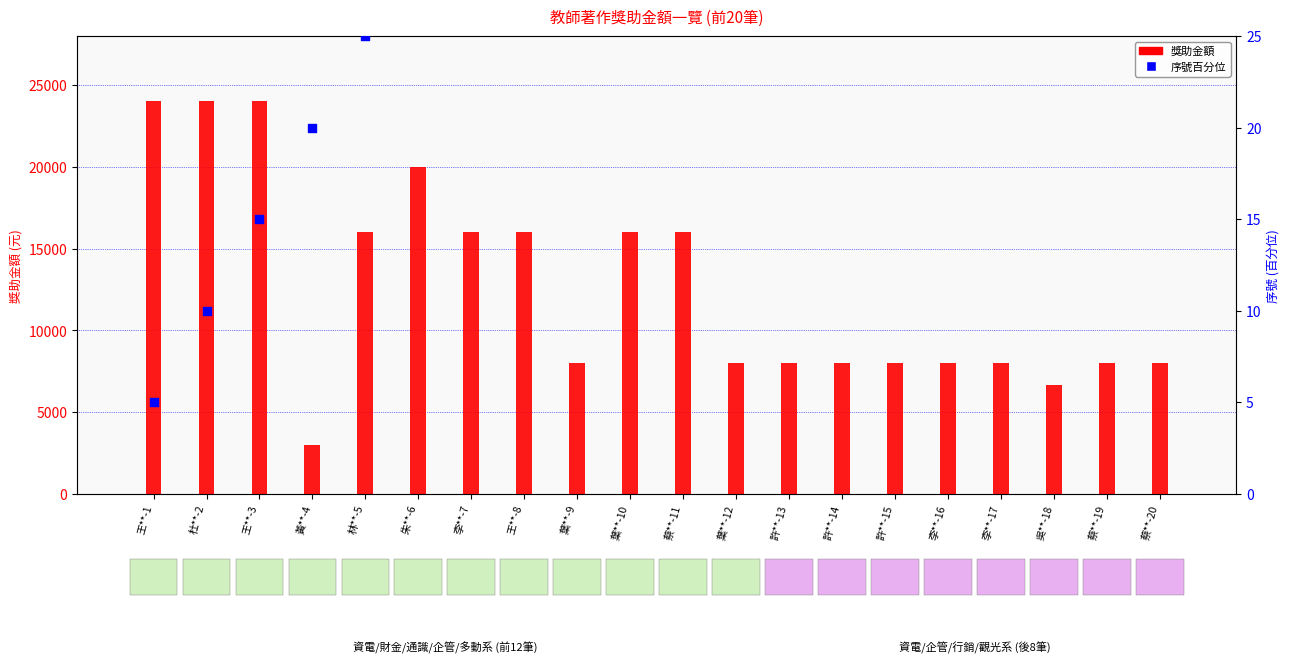

What are all the series names shown in the legend?

獎助金額, 序號百分位